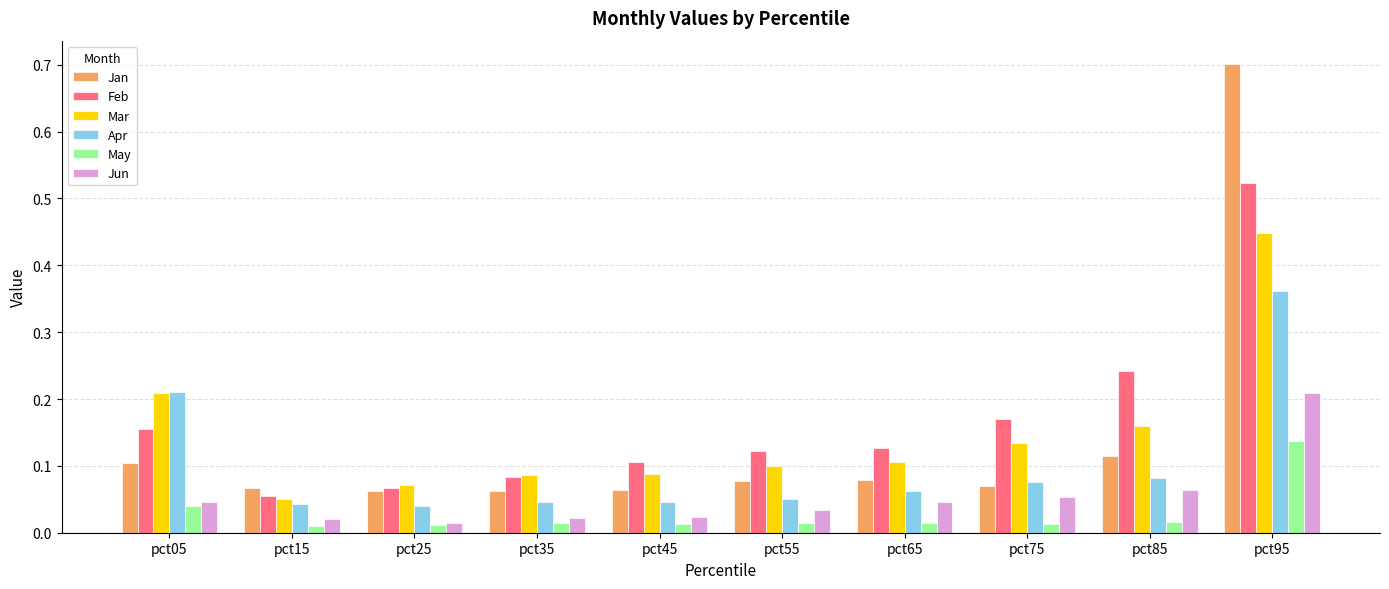

How many Apr values are between 0 and 1?

10